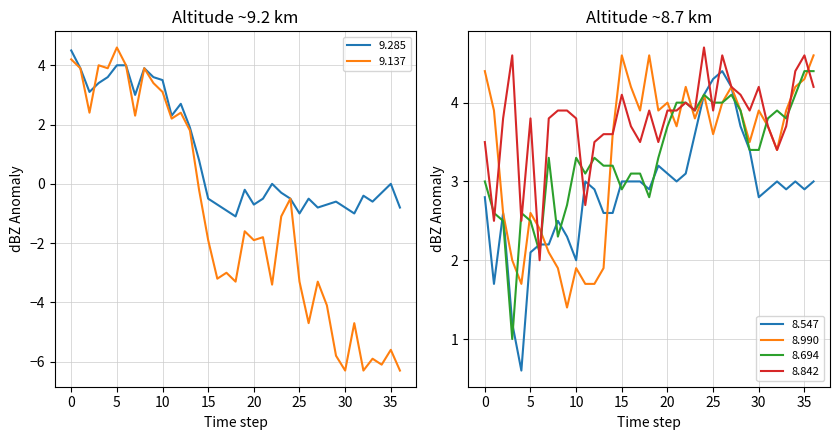

The 8.694 series shows 3.7 at 5. True or false?

False